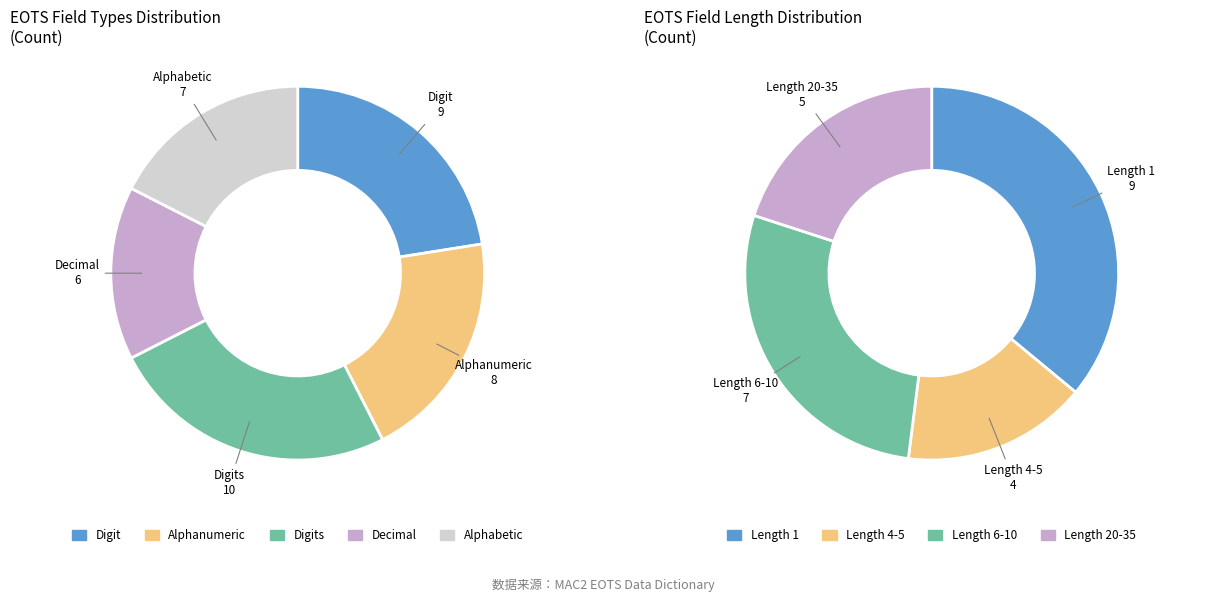

Combined, do Decimal and Alphabetic account for over 50%?

No